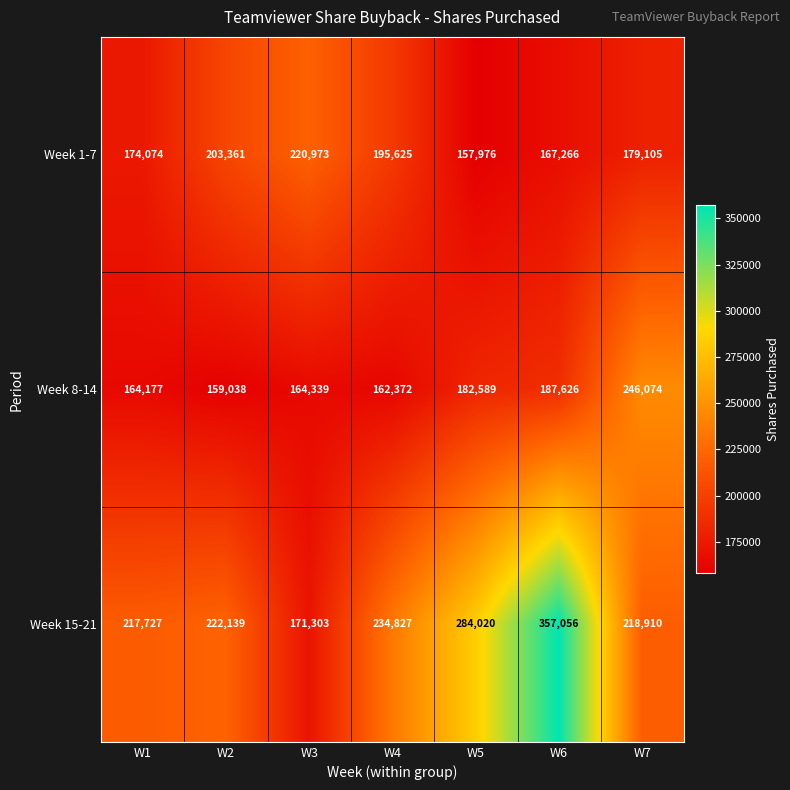

How many distinct data groups are displayed?

3